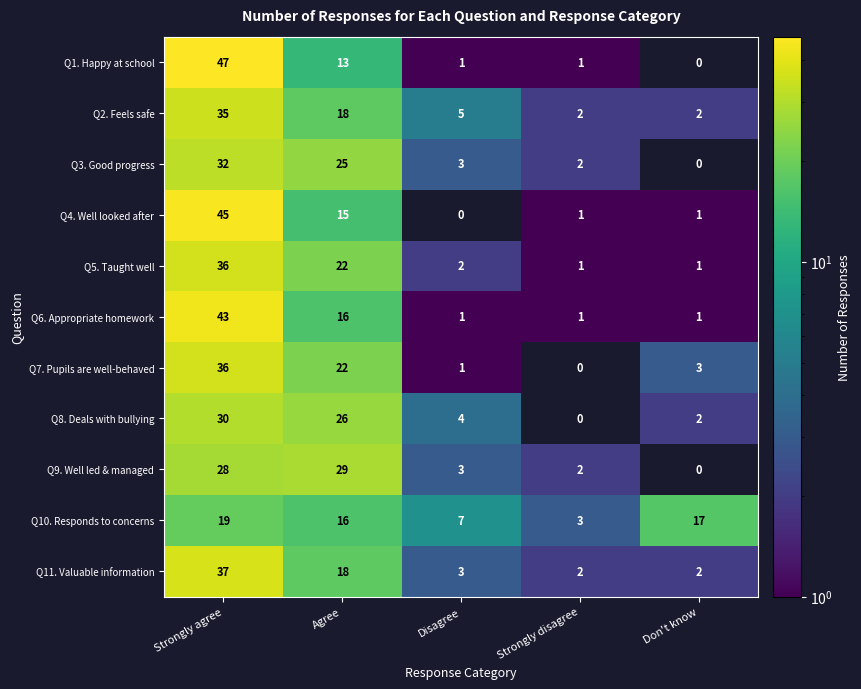

What is the average value of the Q1. Happy at school series?

12